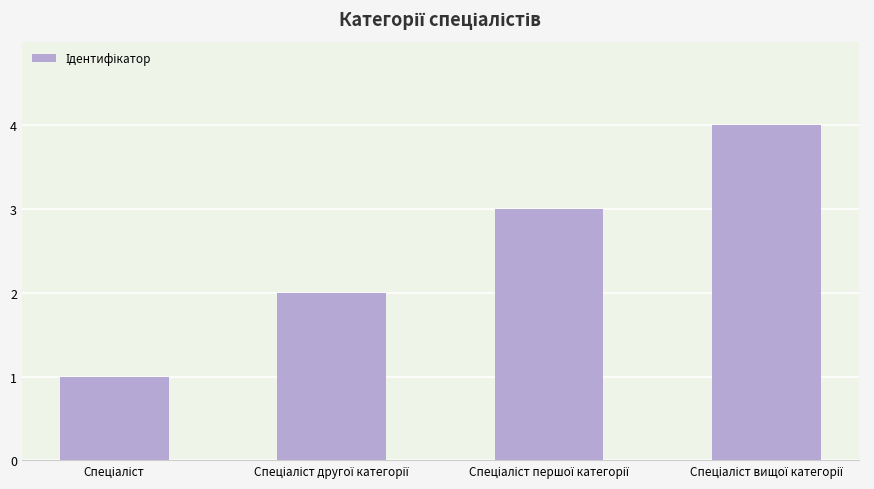

Count the values in the range 2 to 4.

3